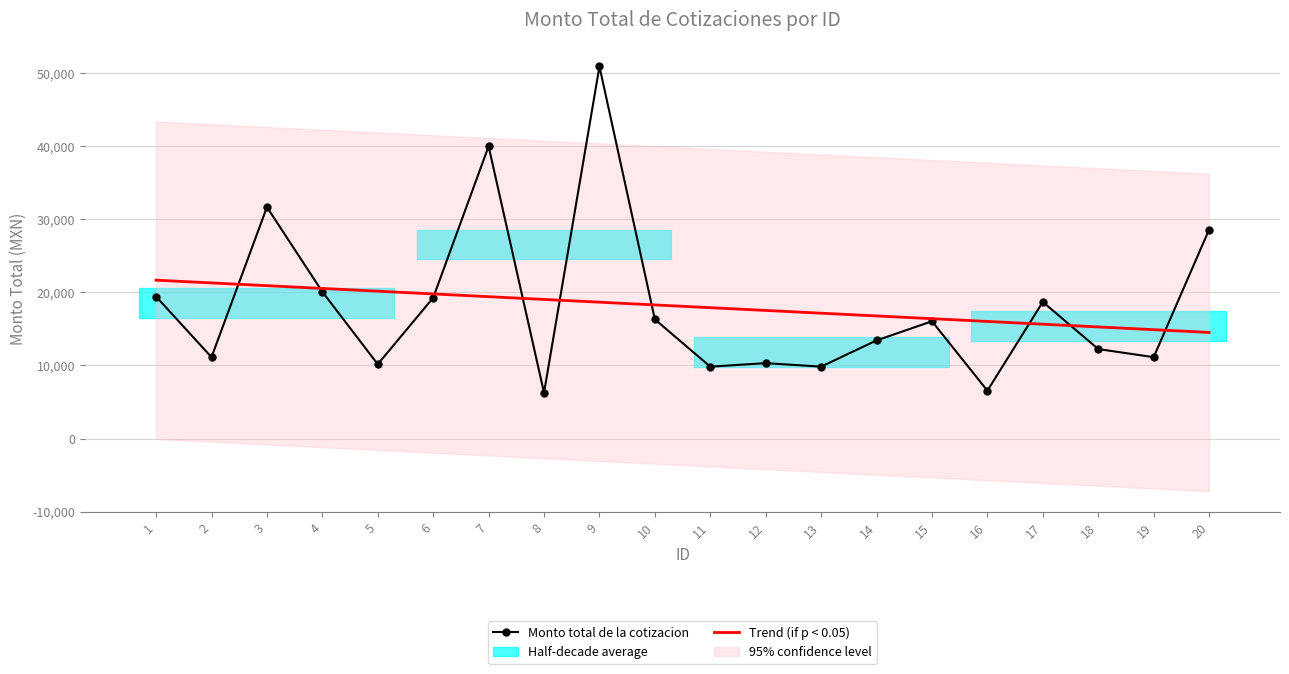

The value of Trend (if p < 0.05) at 9 is 8741.8. True or false?

False